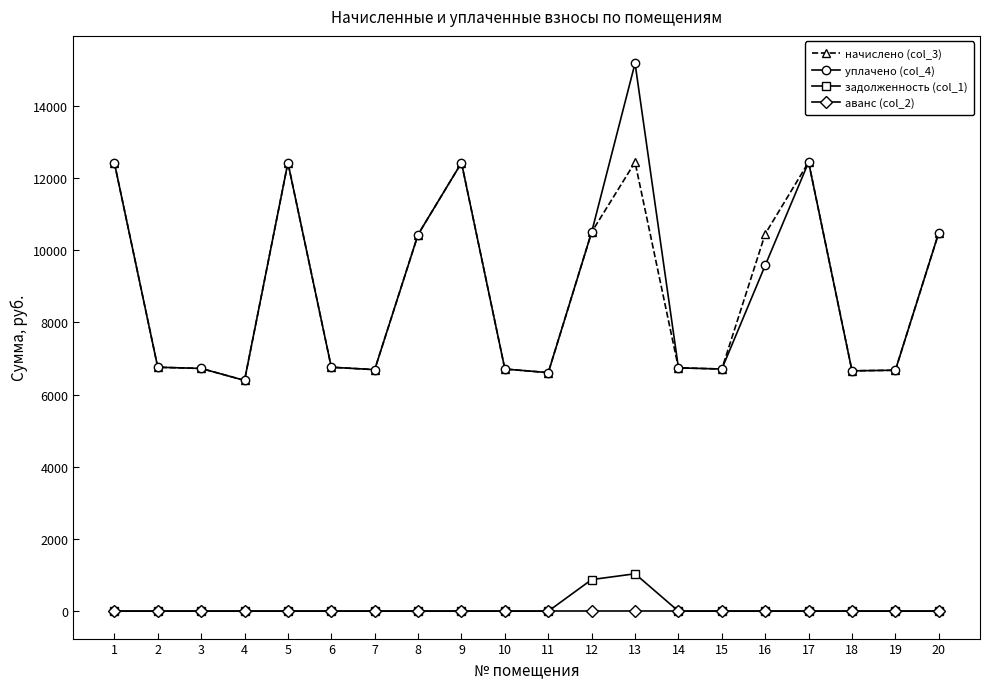

What is the average value of the задолженность (col_1) series?

95.6